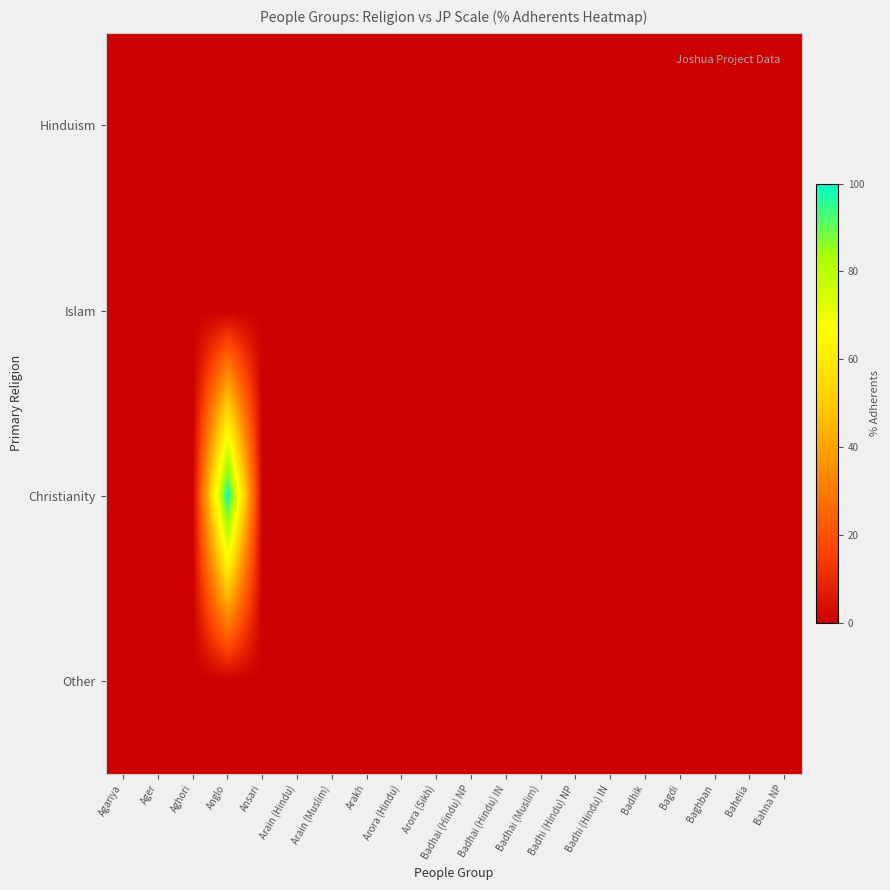

Reading left to right, what are all the values shown in this chart?

Hinduism: Agariya=0.3	Ager=0.0	Aghori=0.0	Anglo=0.0	Ansari=0.0	Arain (Hindu)=0.0	Arain (Muslim)=0.0	Arakh=0.0	Arora (Hindu)=0.0	Arora (Sikh)=0.0	Badhai (Hindu) NP=0.0	Badhai (Hindu) IN=0.0	Badhai (Muslim)=0.0	Badhi (Hindu) NP=0.2	Badhi (Hindu) IN=0.0	Badhik=0.0	Bagdi=0.0	Baghban=0.0	Bahelia=0.1	Bahna NP=0.0
Islam: Agariya=0.0	Ager=0.0	Aghori=0.0	Anglo=0.0	Ansari=0.0	Arain (Hindu)=0.0	Arain (Muslim)=0.0	Arakh=0.0	Arora (Hindu)=0.0	Arora (Sikh)=0.0	Badhai (Hindu) NP=0.0	Badhai (Hindu) IN=0.0	Badhai (Muslim)=0.0	Badhi (Hindu) NP=0.0	Badhi (Hindu) IN=0.0	Badhik=0.0	Bagdi=0.0	Baghban=0.0	Bahelia=0.0	Bahna NP=0.0
Christianity: Agariya=0.0	Ager=0.0	Aghori=0.0	Anglo=100.0	Ansari=0.0	Arain (Hindu)=0.0	Arain (Muslim)=0.0	Arakh=0.0	Arora (Hindu)=0.0	Arora (Sikh)=0.0	Badhai (Hindu) NP=0.0	Badhai (Hindu) IN=0.0	Badhai (Muslim)=0.0	Badhi (Hindu) NP=0.0	Badhi (Hindu) IN=0.0	Badhik=0.0	Bagdi=0.0	Baghban=0.0	Bahelia=0.0	Bahna NP=0.0
Other: Agariya=0.0	Ager=0.0	Aghori=0.0	Anglo=0.0	Ansari=0.0	Arain (Hindu)=0.0	Arain (Muslim)=0.0	Arakh=0.0	Arora (Hindu)=0.0	Arora (Sikh)=0.0	Badhai (Hindu) NP=0.0	Badhai (Hindu) IN=0.0	Badhai (Muslim)=0.0	Badhi (Hindu) NP=0.0	Badhi (Hindu) IN=0.0	Badhik=0.0	Bagdi=0.0	Baghban=0.0	Bahelia=0.0	Bahna NP=0.0